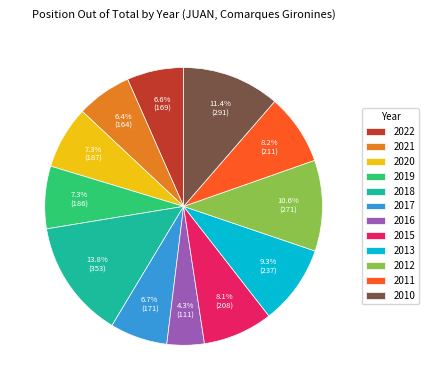

What is the ratio of the value at 2011 to the value at 2021?

1.3